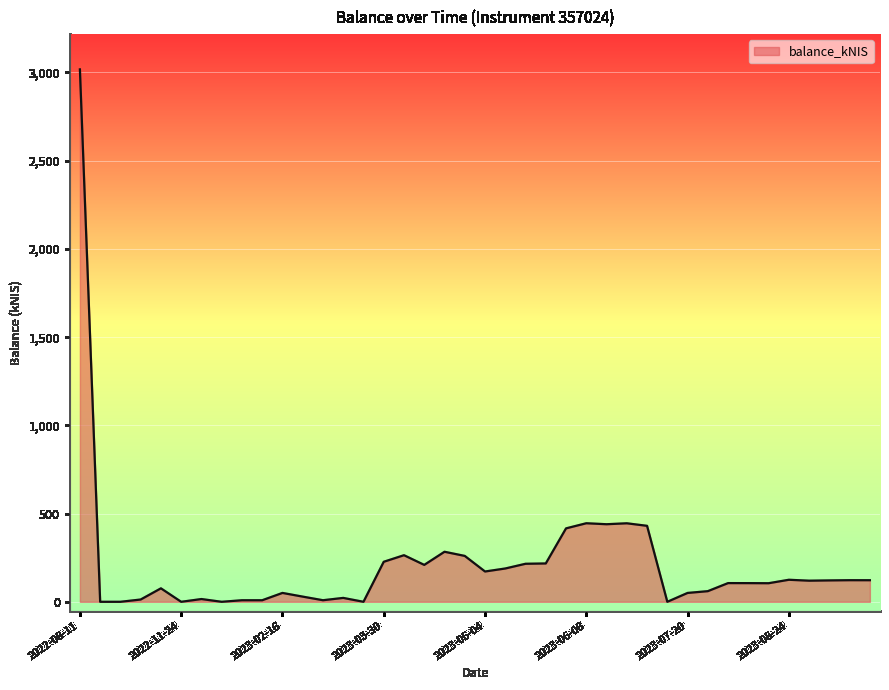

What is the difference between the maximum and minimum values?

3017.5